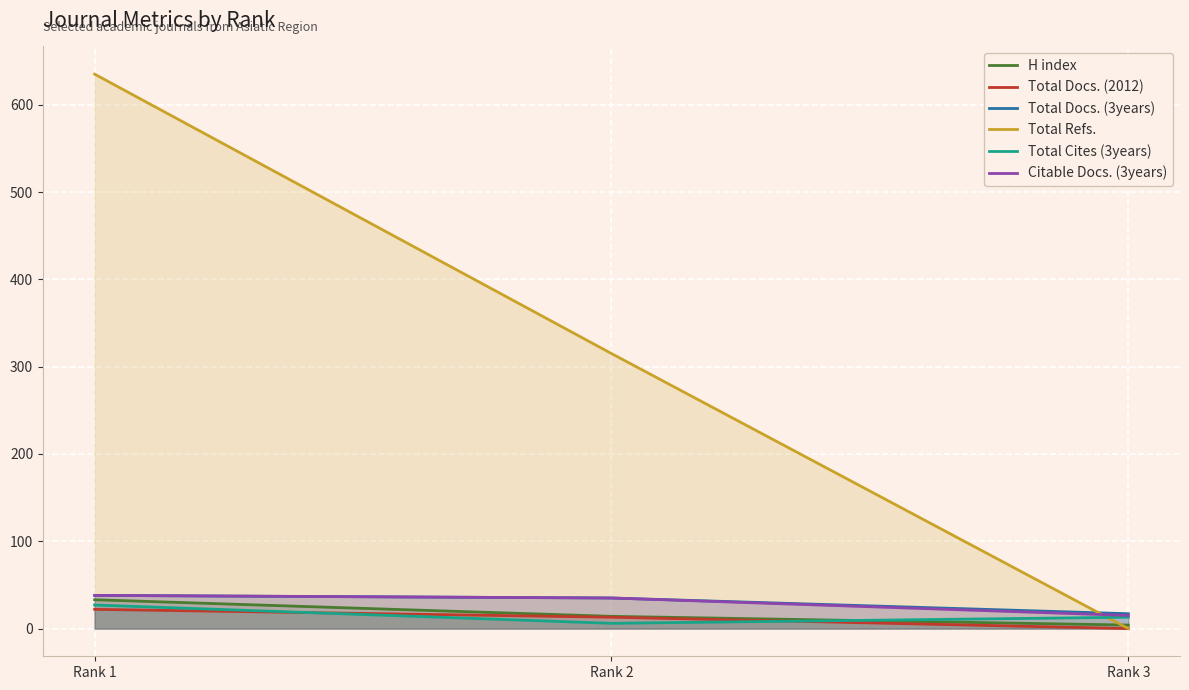

List the series in order of their peak value, highest first.

Total Refs., Total Docs. (3years), Citable Docs. (3years), H index, Total Cites (3years), Total Docs. (2012)